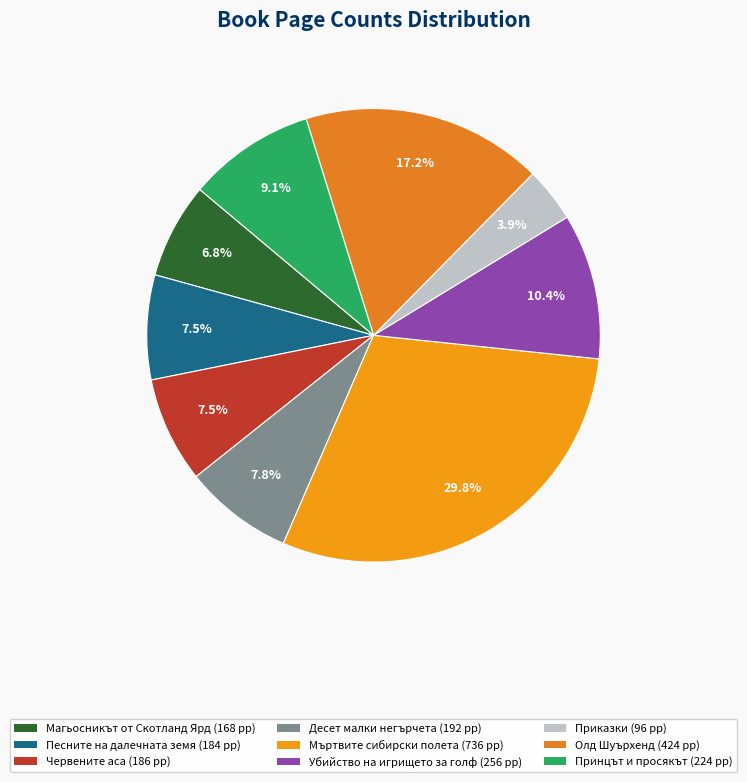

To the nearest percent, what percentage of the pie is Принцът и просякът?

9%